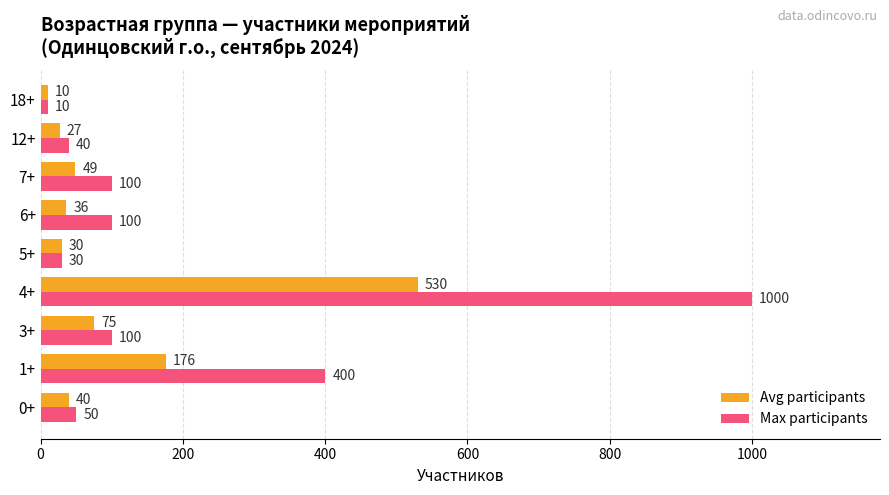

Where is Avg participants nearest to the value 270?

1+